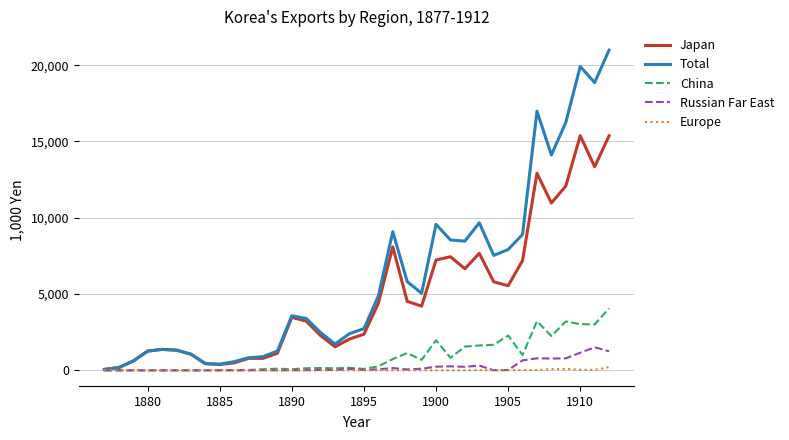

Which series has the largest total across all categories?

Total